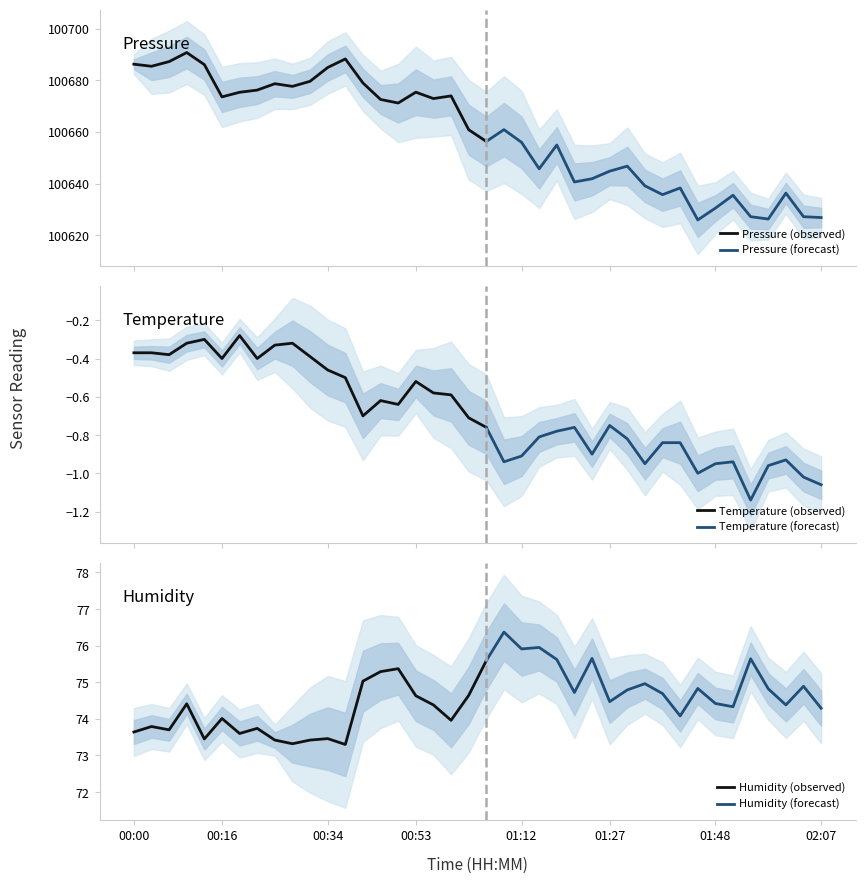

What is the minimum value for Pressure (observed)?

100656.3